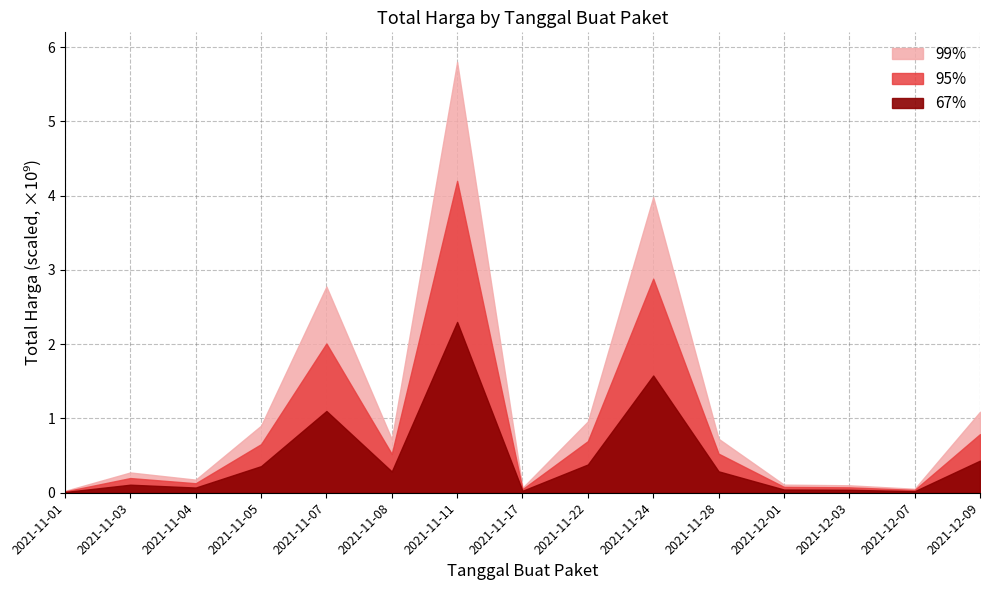

What is the label of the 6th point from the right?

2021-11-24